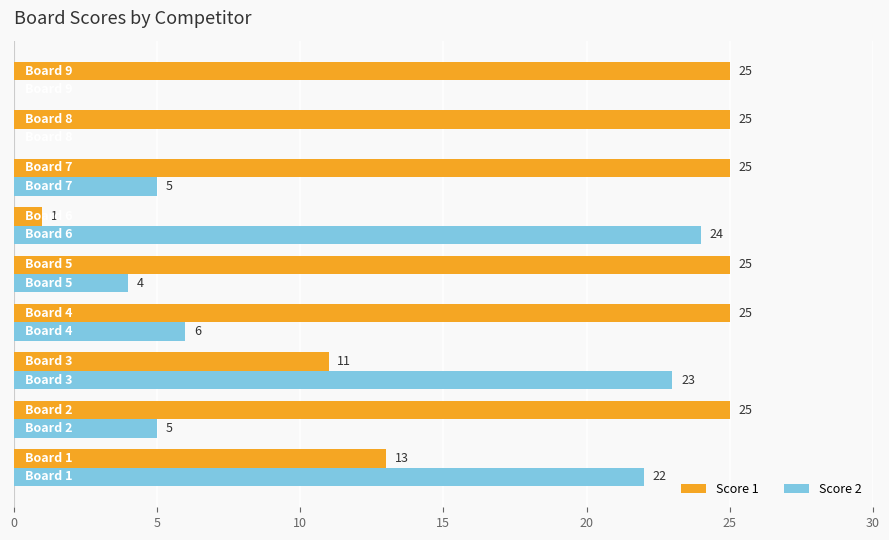

What is the greatest value displayed?

25